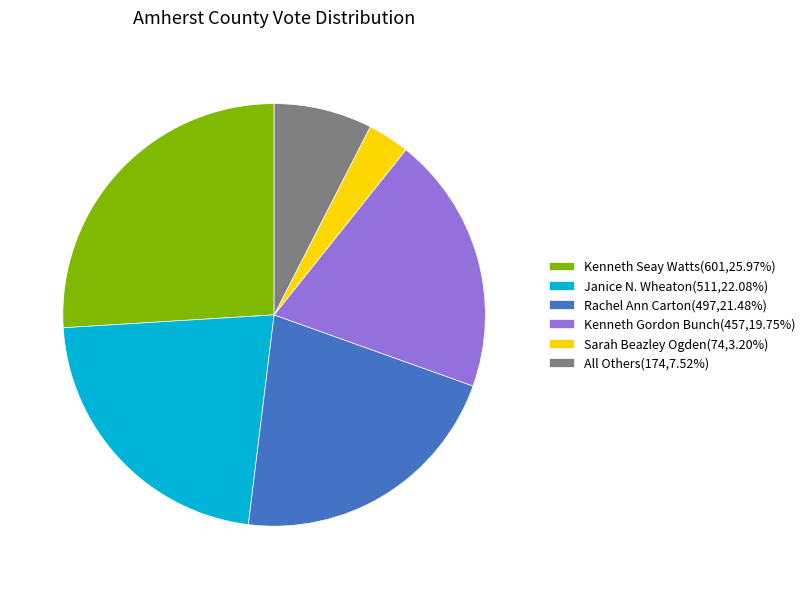

Which slice is the largest?

Kenneth Seay Watts